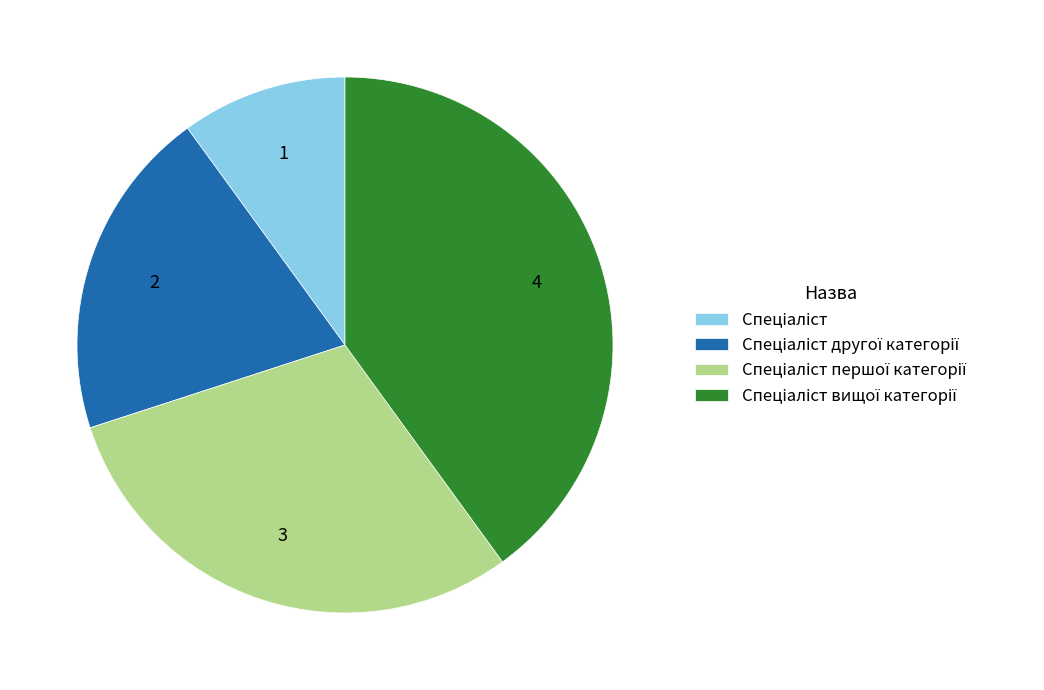

Is there a majority slice in this chart?

No